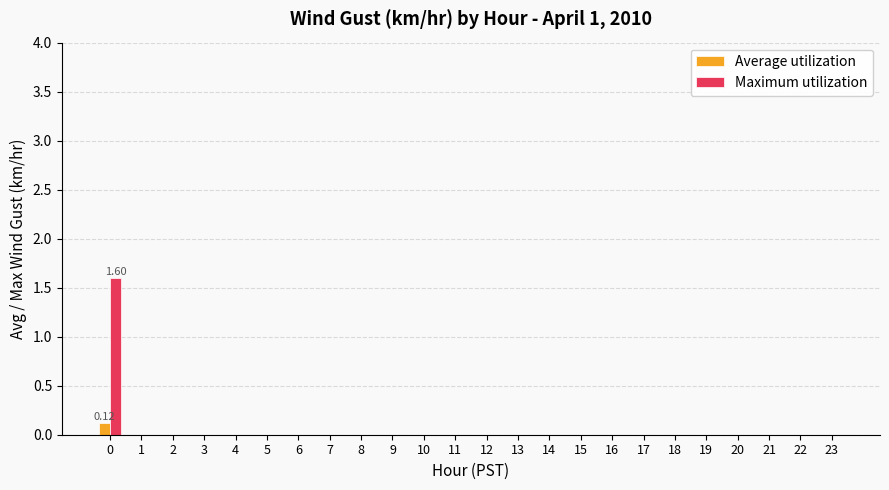

What is the sum of all Maximum utilization values?

1.6